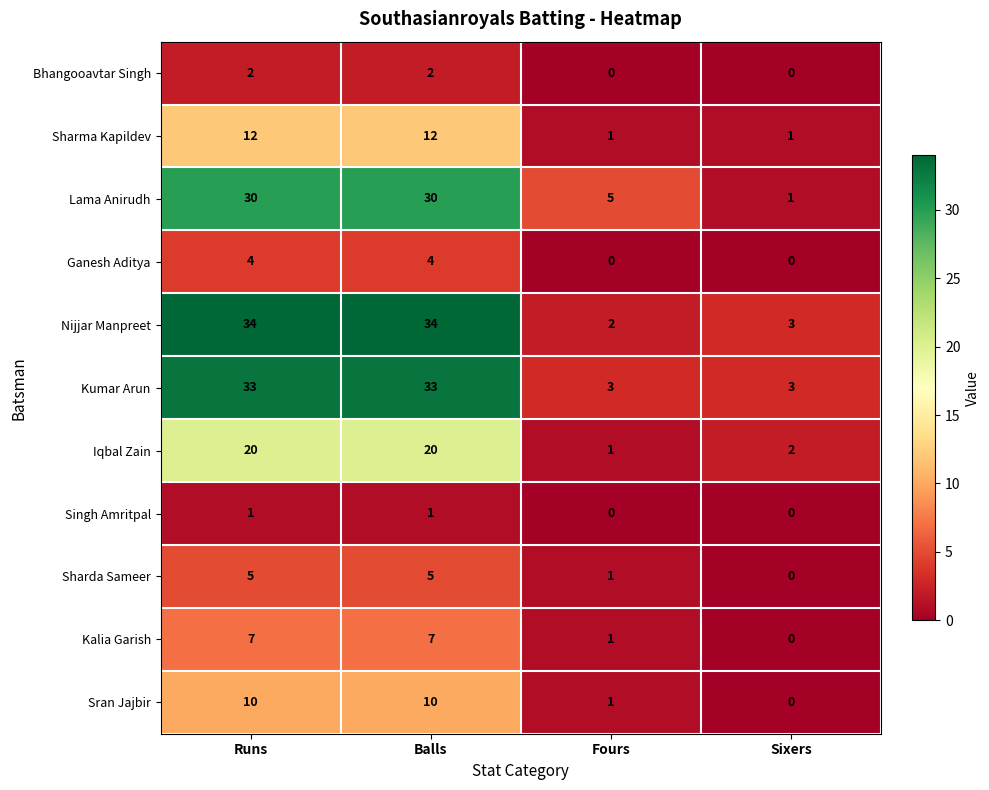

Between Fours and Sixers, which series saw the biggest shift?

Lama Anirudh